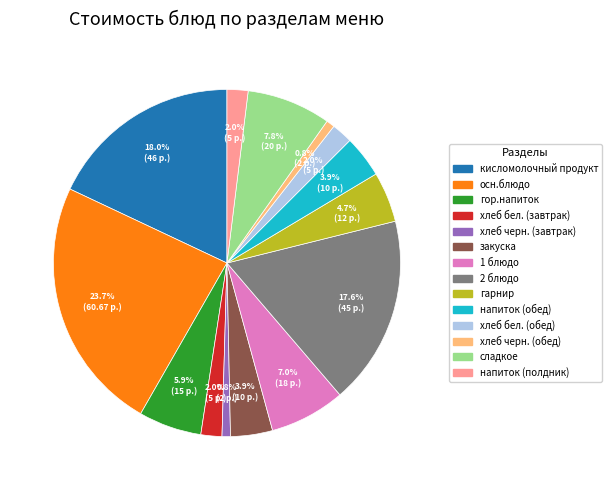

The 2 блюдо slice represents 24% of the pie. True or false?

False